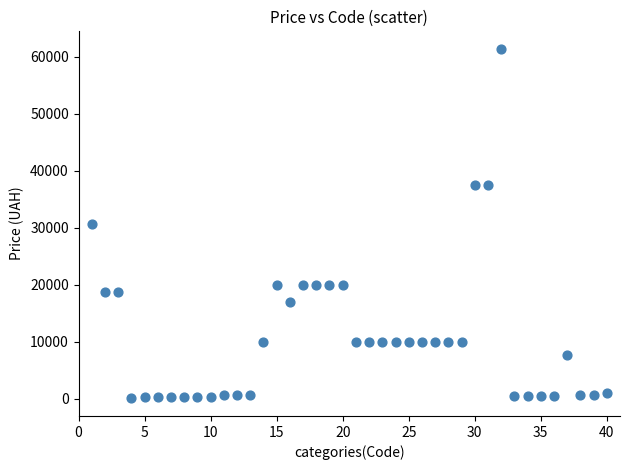

What is the range of Y values (max minus min)?

61402.2